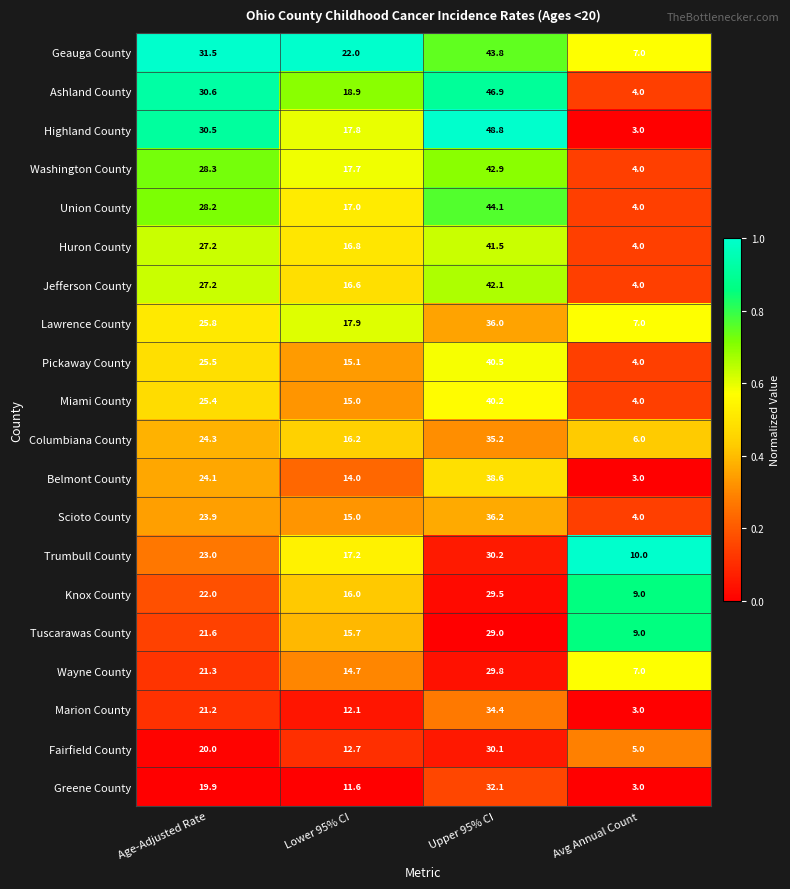

What is the difference between the maximum and minimum values in the Huron County series?

37.5